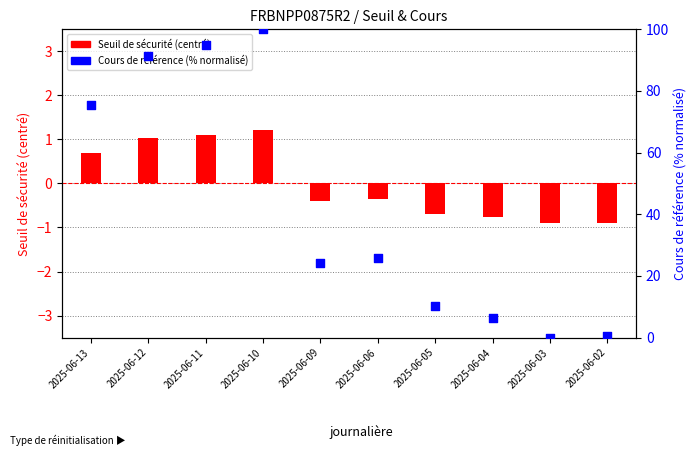

At how many categories does at least one series exceed 61?

4